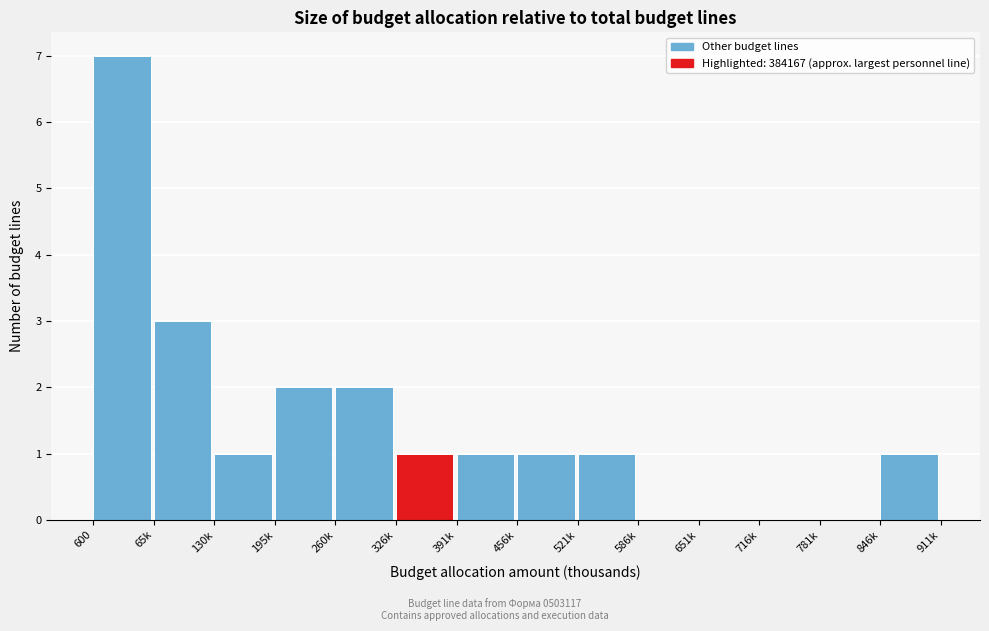

Reading right to left, transcribe all the data shown in this chart.

846k=1	781k=0	716k=0	651k=0	586k=0	521k=1	456k=1	391k=1	326k=1	260k=2	195k=2	130k=1	65k=3	600=7